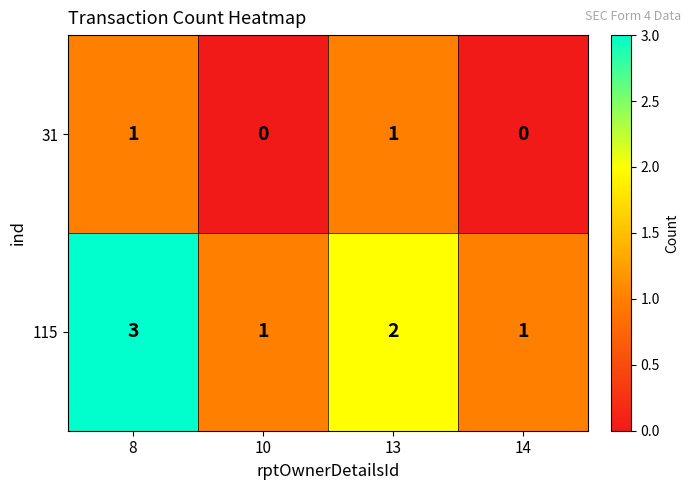

How many 115 values are between 1 and 3?

4